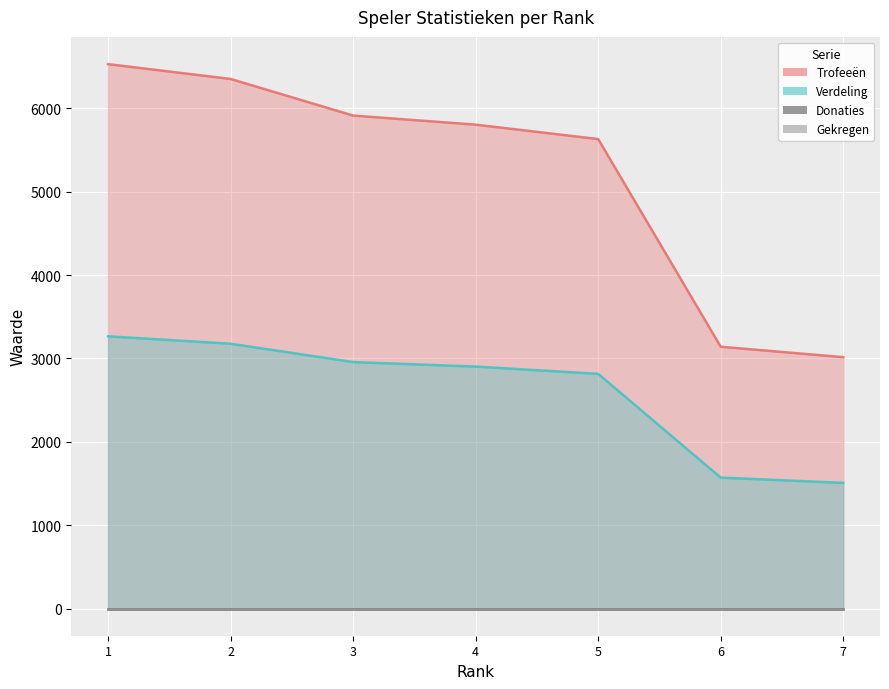

What is the difference between the Trofeeën values at 5 and 1?

899